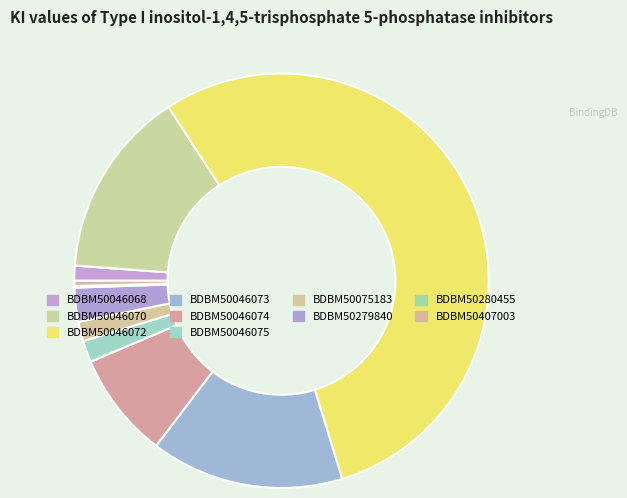

To the nearest percent, what portion does BDBM50046068 represent?

1%